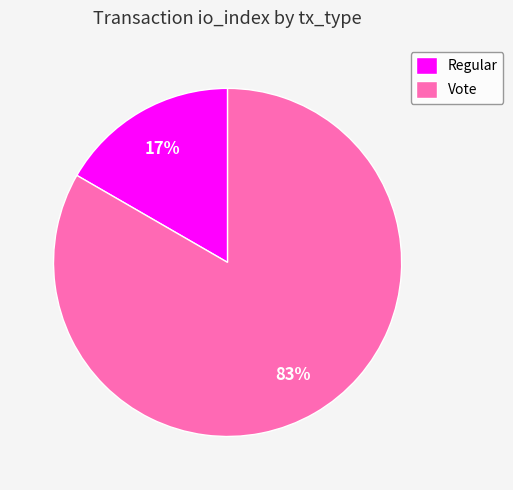

To the nearest percent, what percentage of the pie is Vote?

83%